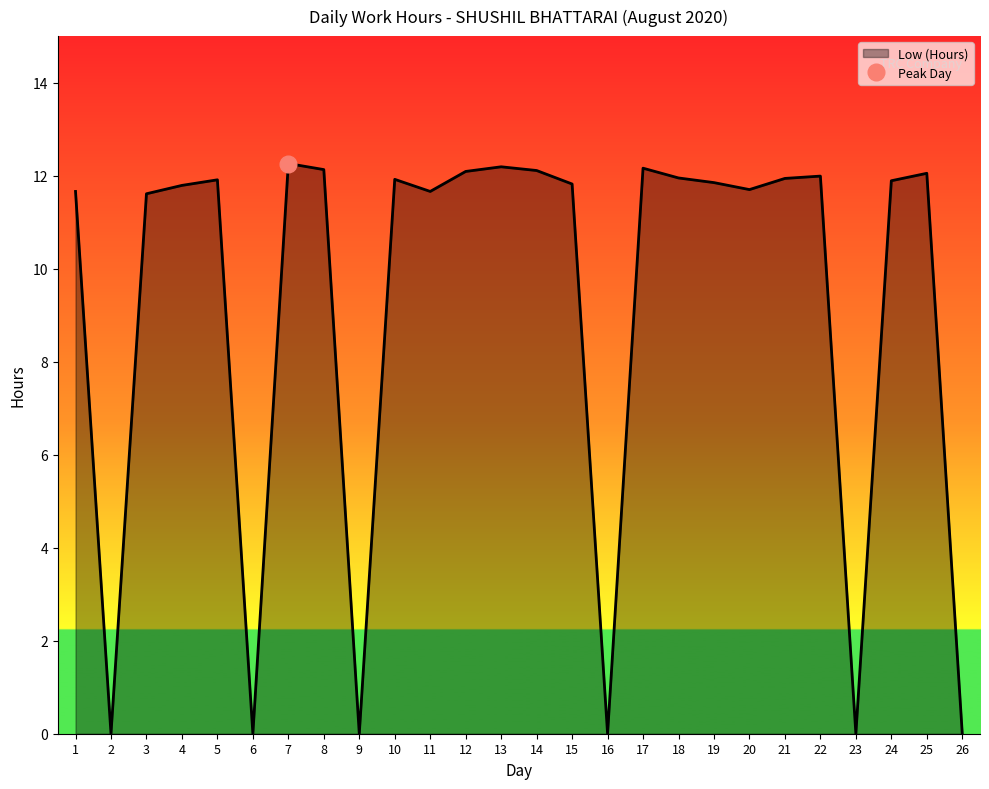

Read the value at 11.

11.7